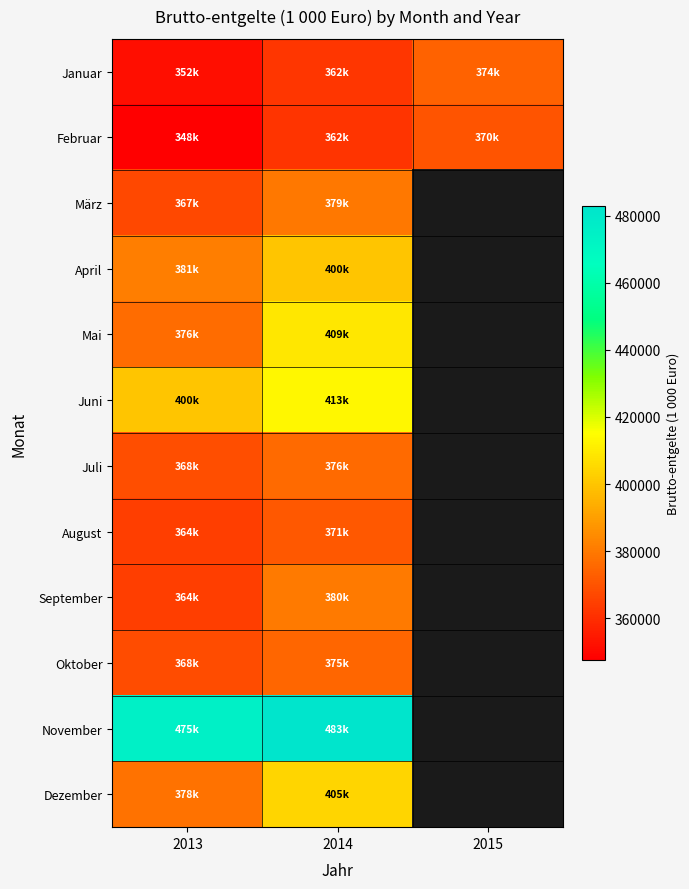

Which has a higher value, 2014 or 2015?

2015